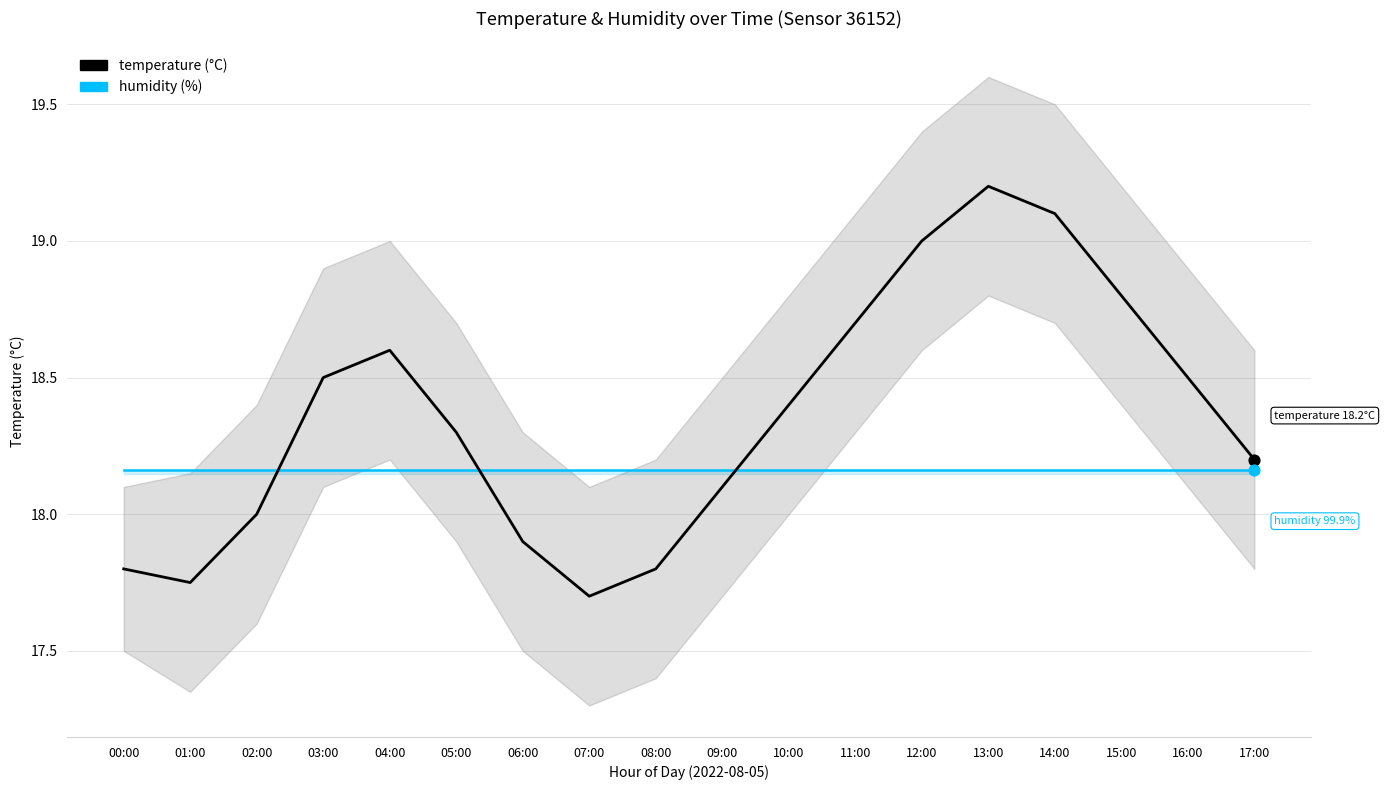

What are all the series names shown in the legend?

humidity, temperature